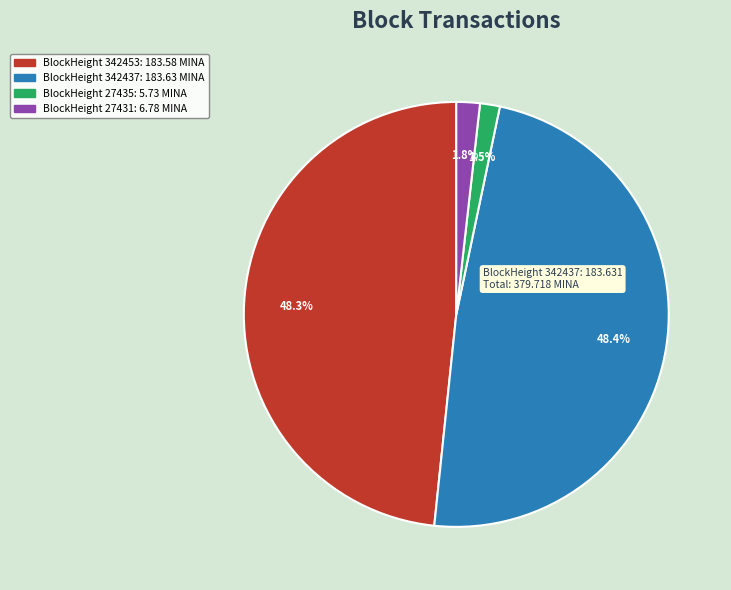

Is there a majority slice in this chart?

No